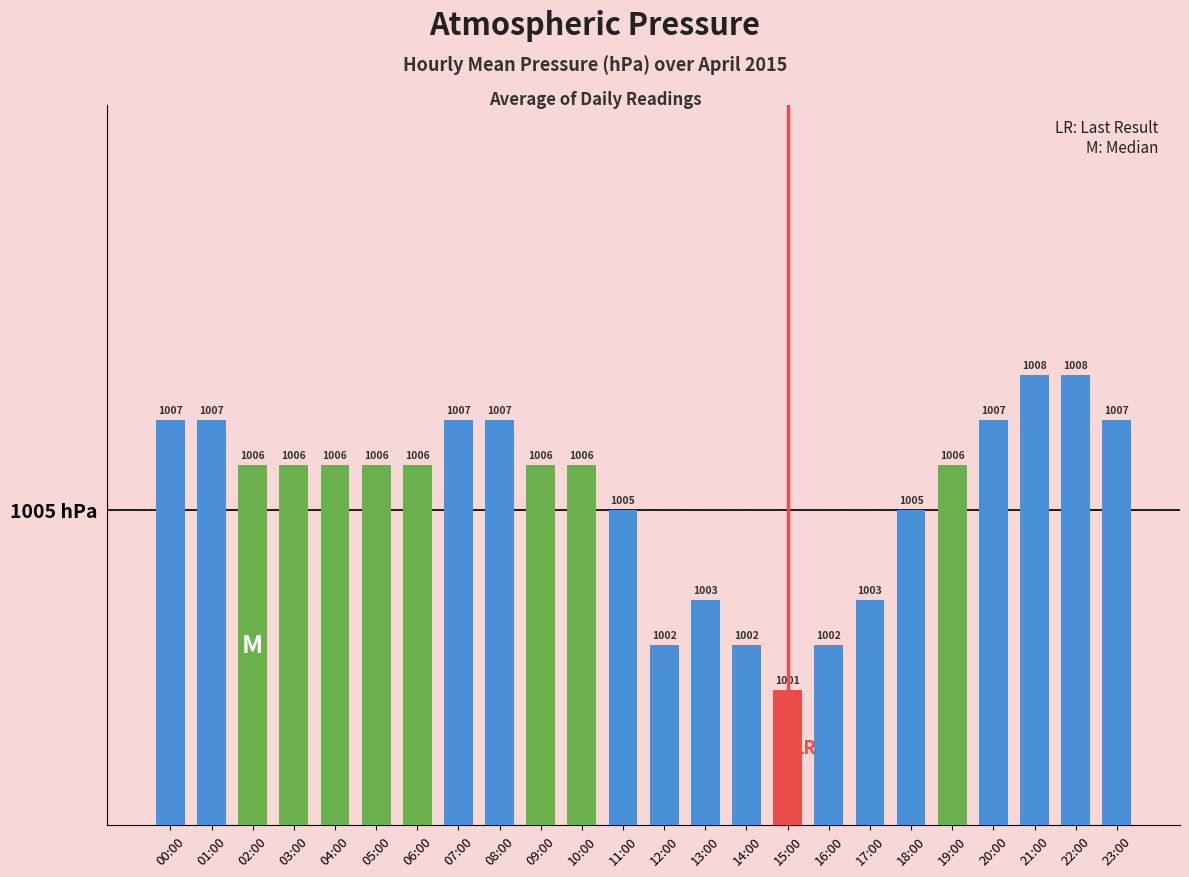

How many data points does each series have?

24